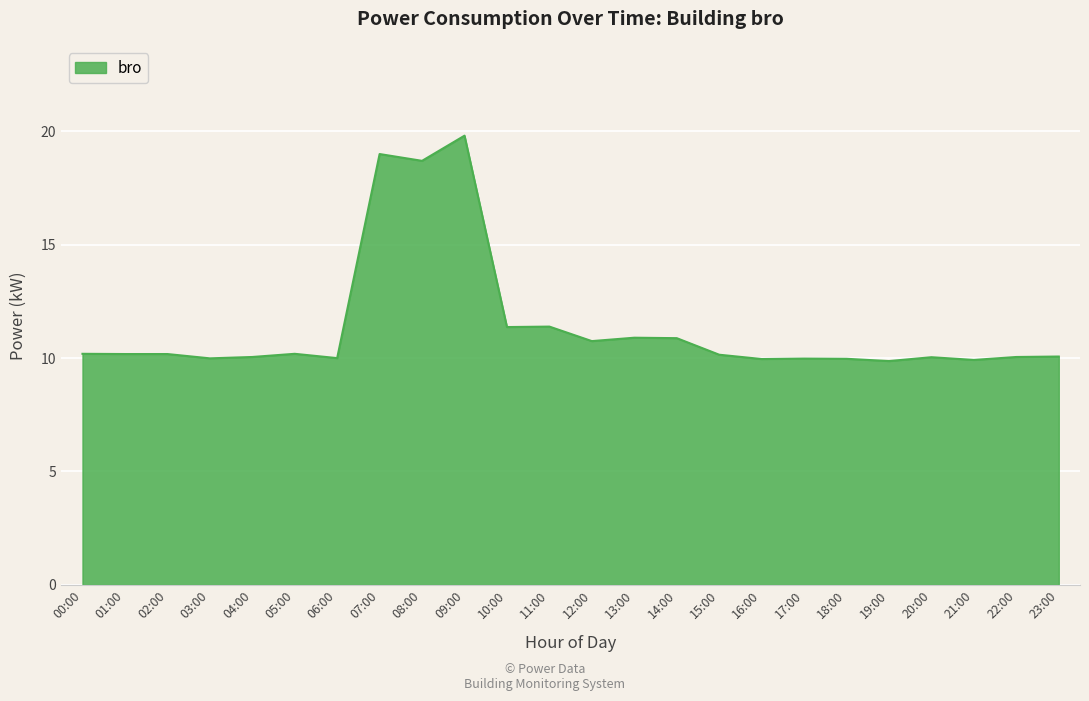

The chart shows a value of 10.0 at 17:00. True or false?

True